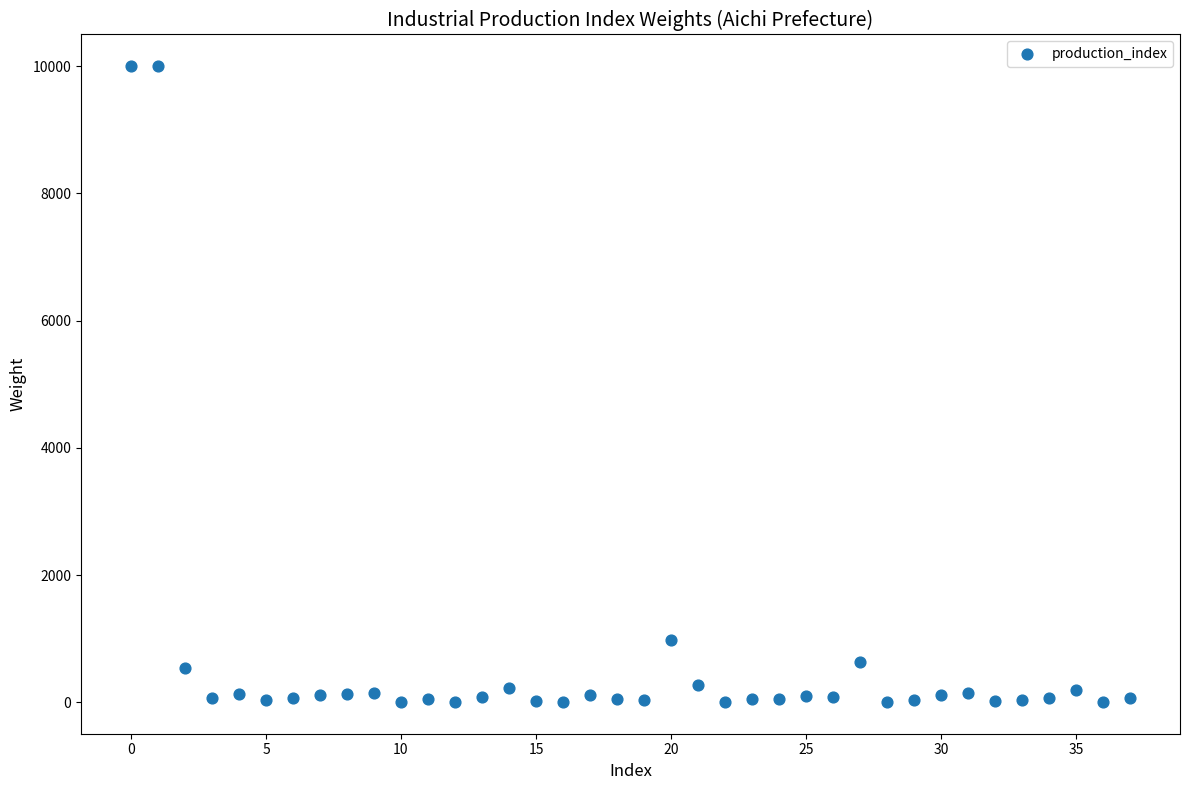

What Y value in the scatter plot is closest to 5002?

975.9